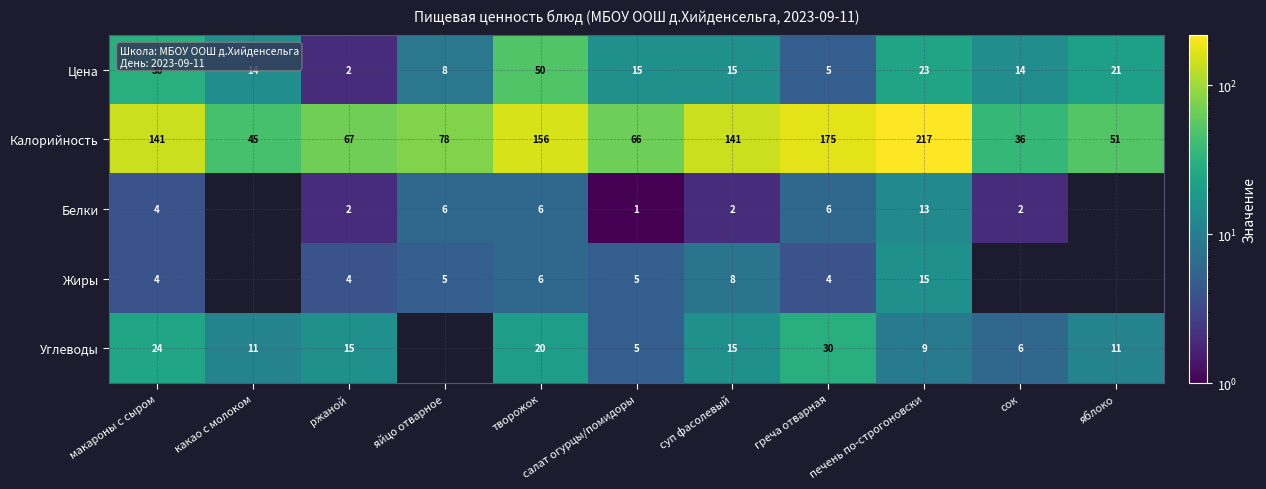

What is the difference between the highest and lowest values at ржаной?

65